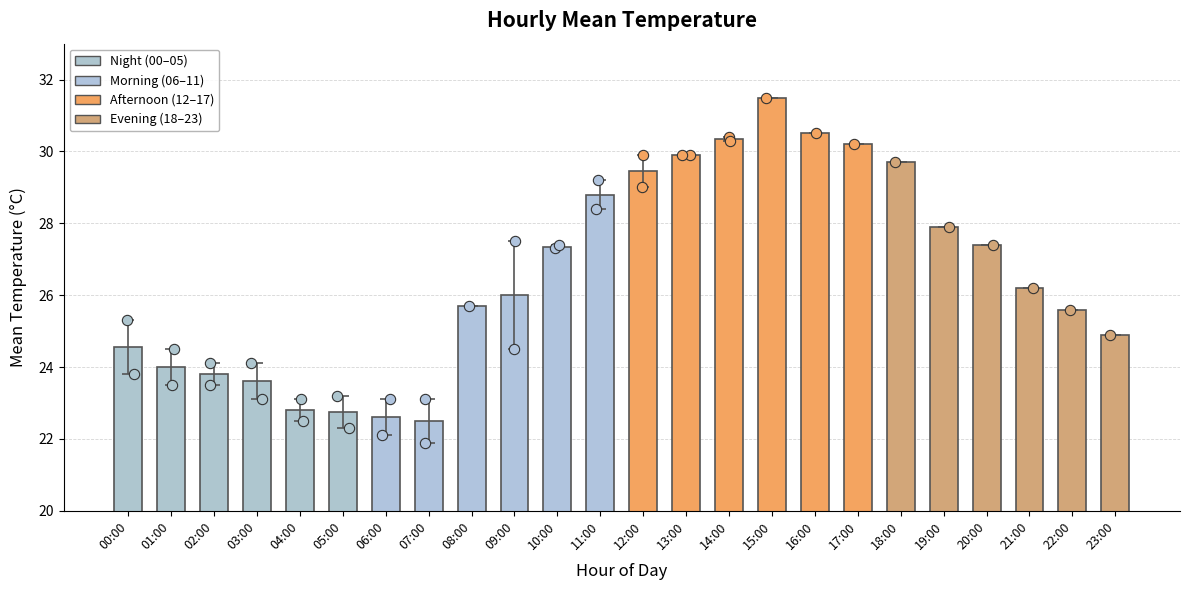

What is the ratio of the value at 15:00 to the value at 05:00?

1.4